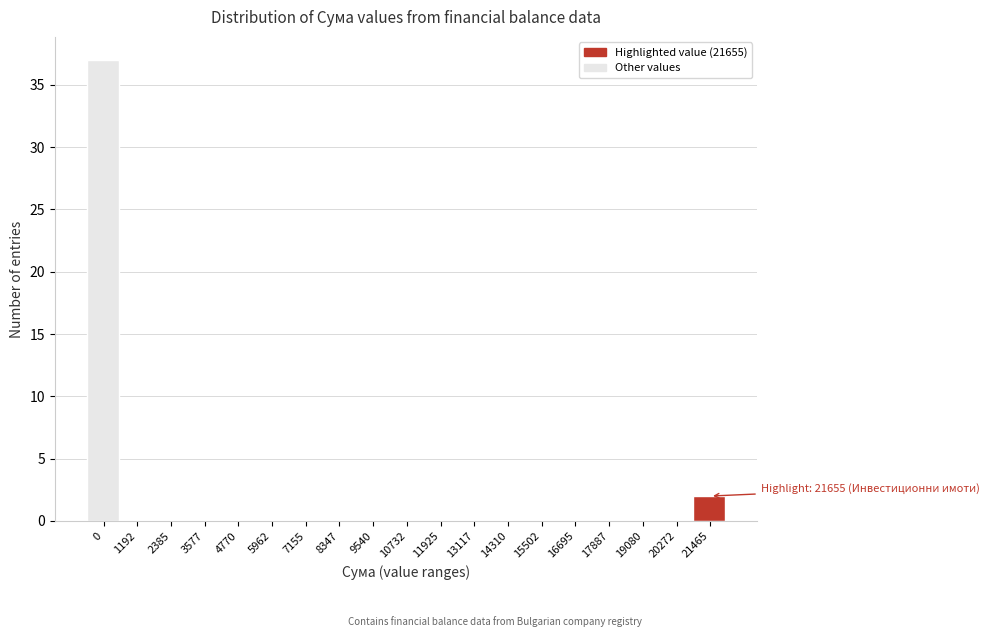

Reading left to right, transcribe all the data shown in this chart.

0=37	1192=0	2385=0	3577=0	4770=0	5962=0	7155=0	8347=0	9540=0	10732=0	11925=0	13117=0	14310=0	15502=0	16695=0	17887=0	19080=0	20272=0	21465=2